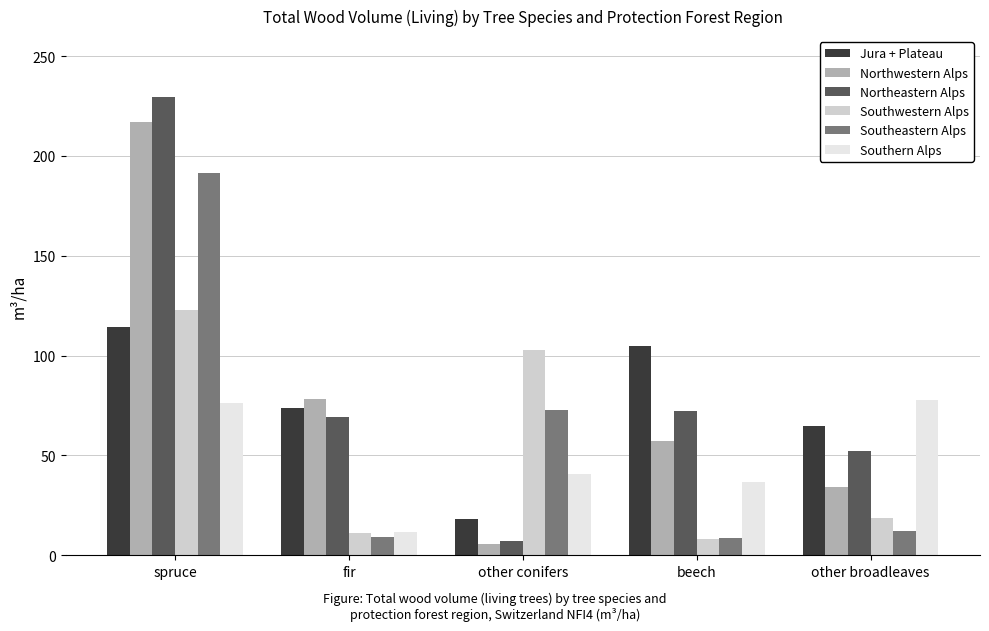

How many series are shown in this chart?

6